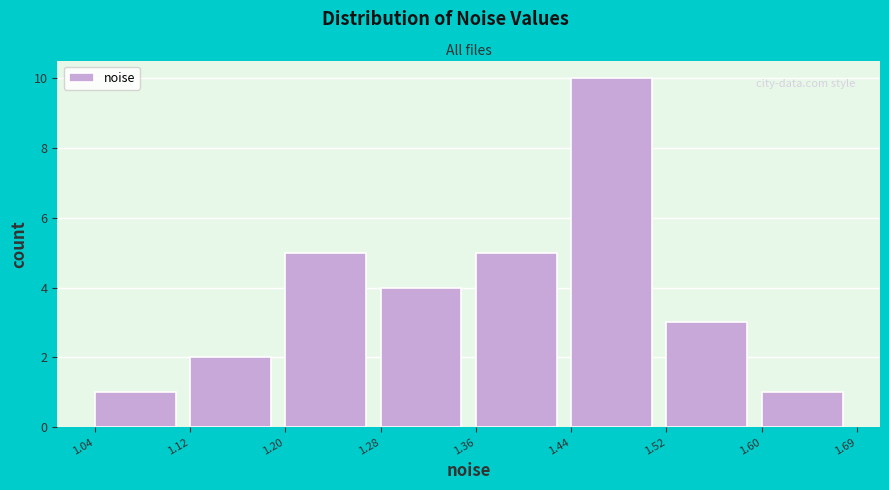

Reading left to right, list every bar in this chart as the range it spans on the x-axis followed by its height. The values are not printed on the chart, so give them approximately, as read against the axis.

1.04 to 1.12: 1
1.12 to 1.20: 2
1.20 to 1.28: 5
1.28 to 1.36: 4
1.36 to 1.44: 5
1.44 to 1.52: 10
1.52 to 1.60: 3
1.60 to 1.69: 1